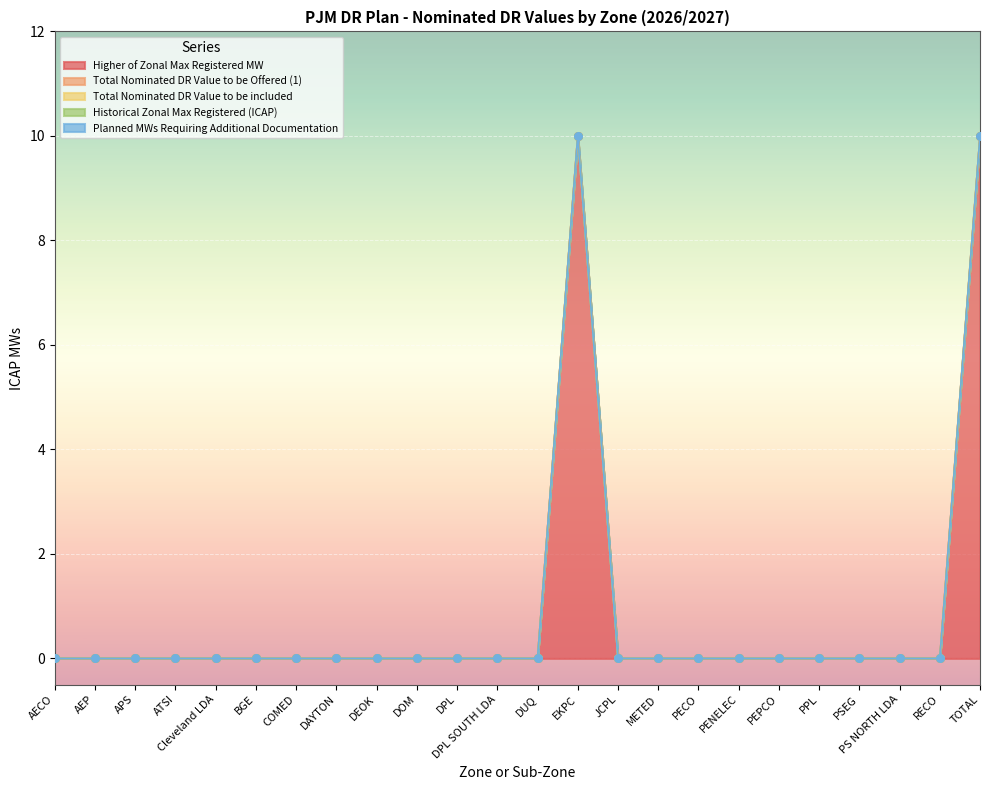

Which series has the largest Y range (max minus min)?

Higher of Zonal Max Registered MW